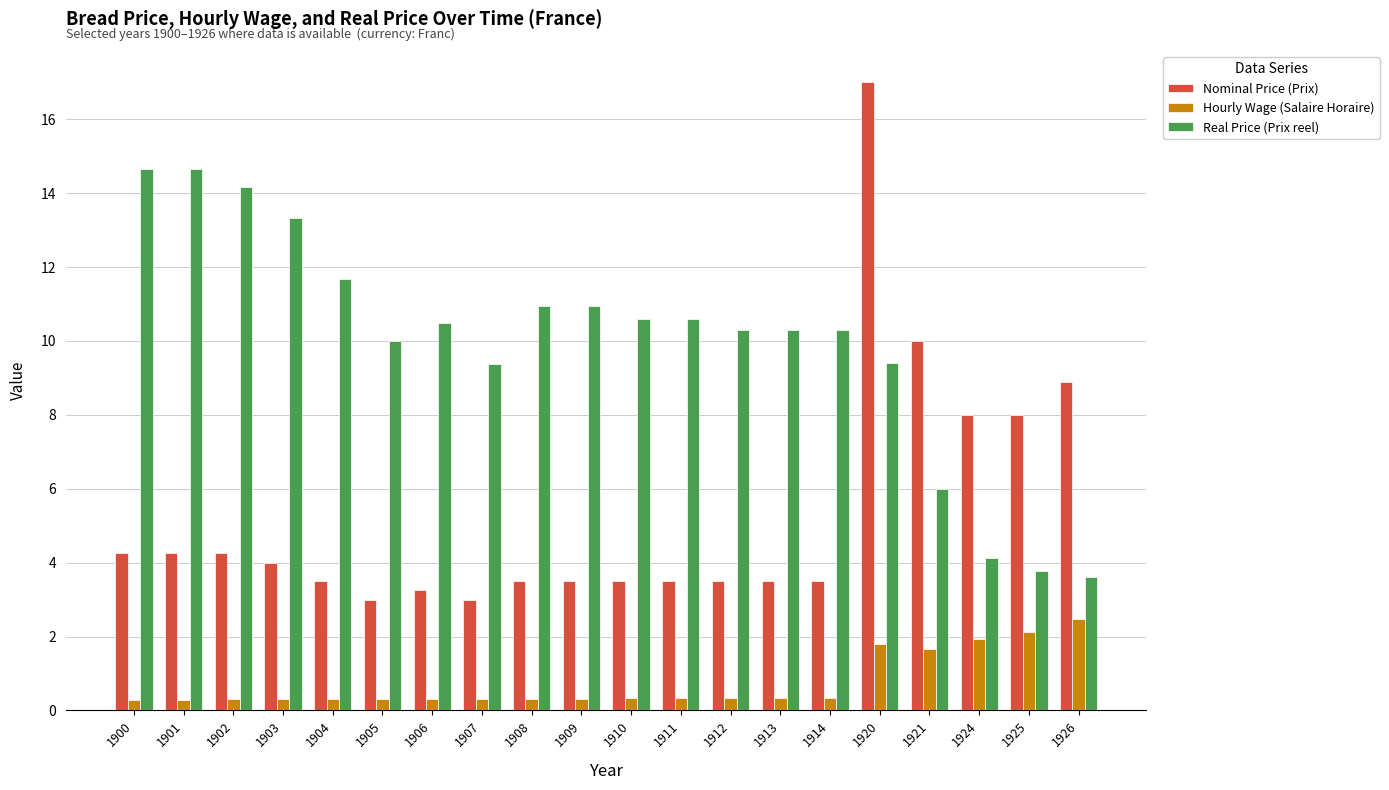

Count the number of categories in the chart.

20